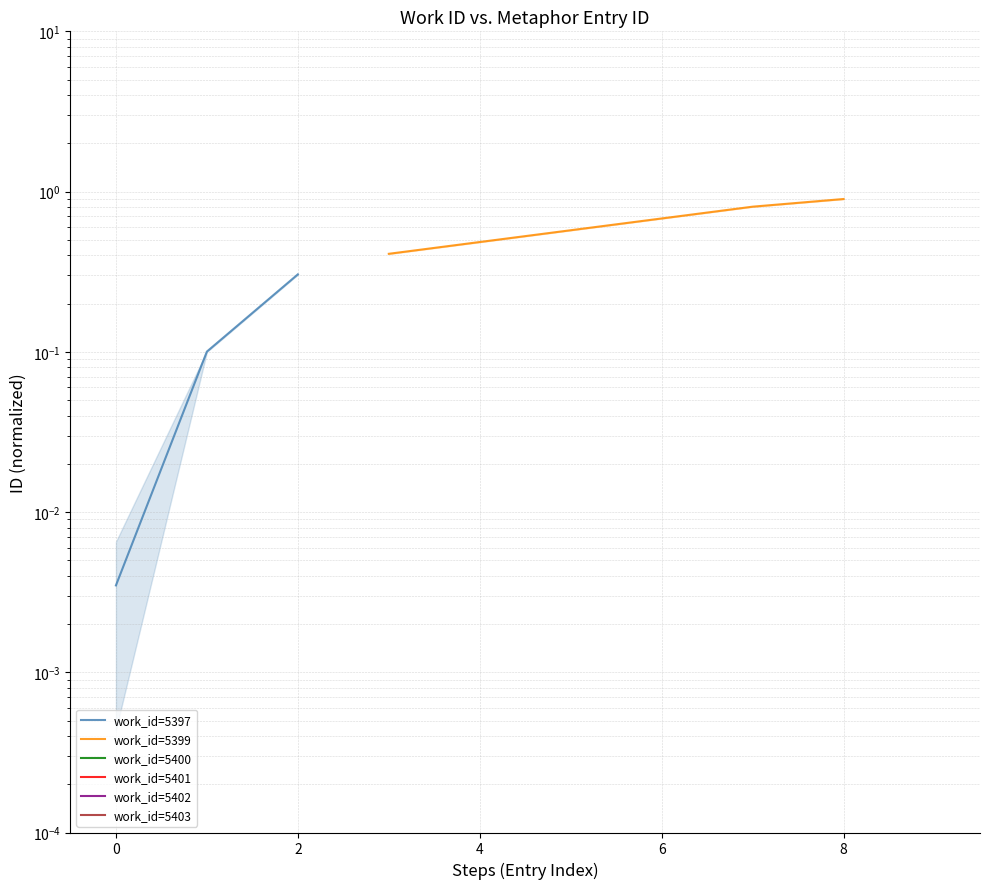

What is the difference between the second highest and minimum values in the work_id=5399 series?

0.4